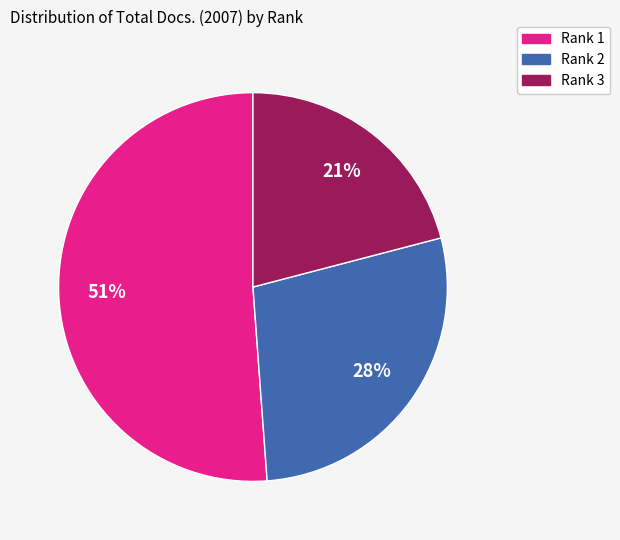

Does Rank 1 account for over 50% of the chart?

Yes